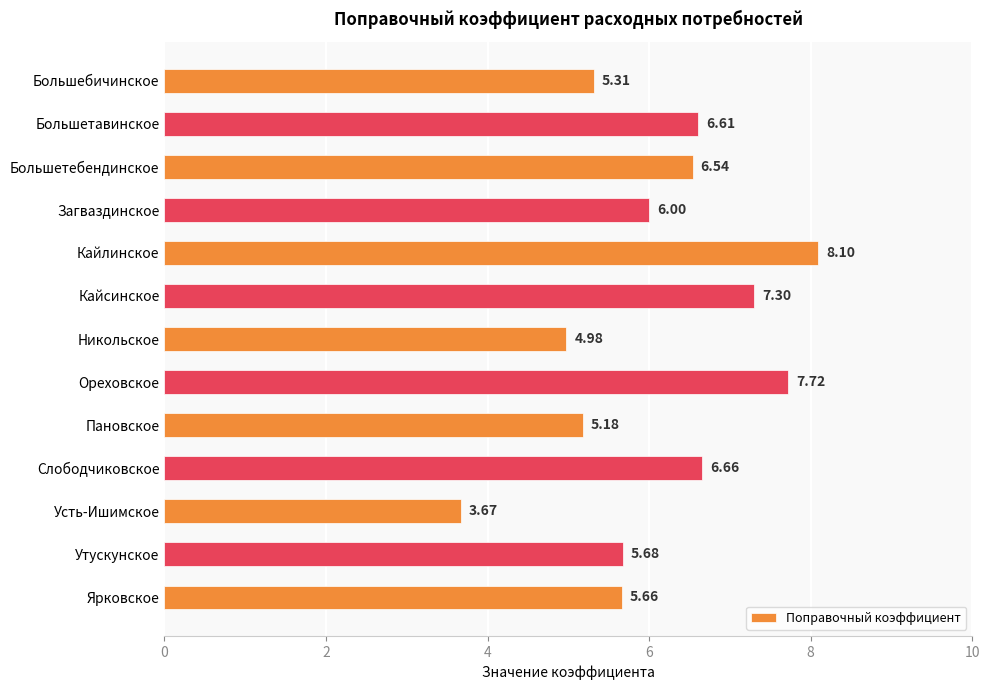

Which has a higher value, Кайсинское or Утускунское?

Кайсинское